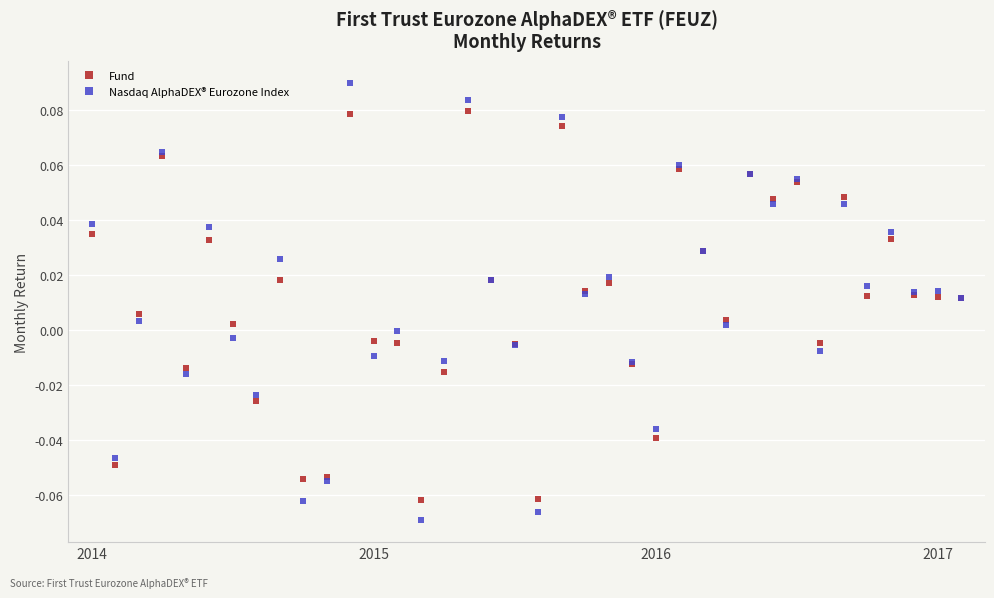

Rank the series by their maximum value, from highest to lowest.

Nasdaq AlphaDEX® Eurozone Index, Fund